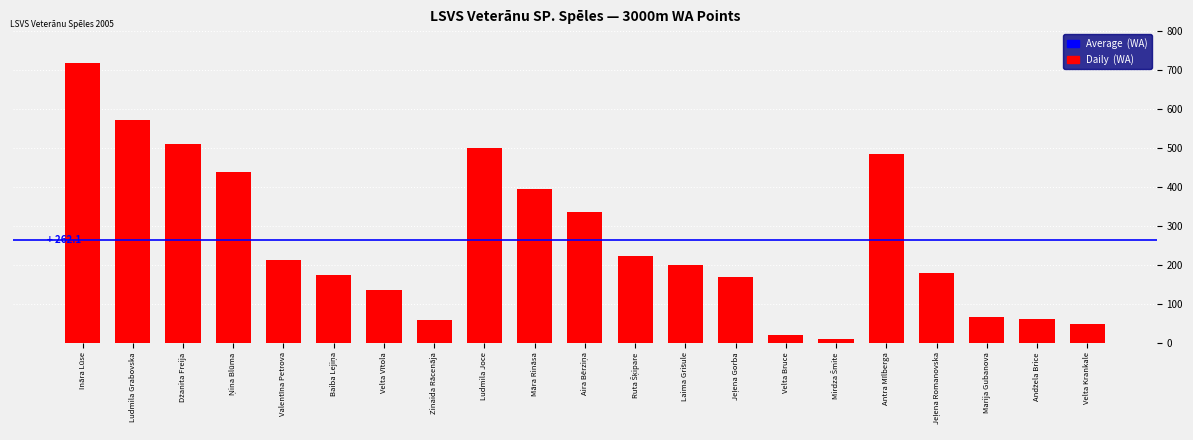

Approximately how many times larger is the value at Velta Krankale compared to Velta Bruce?

2.4